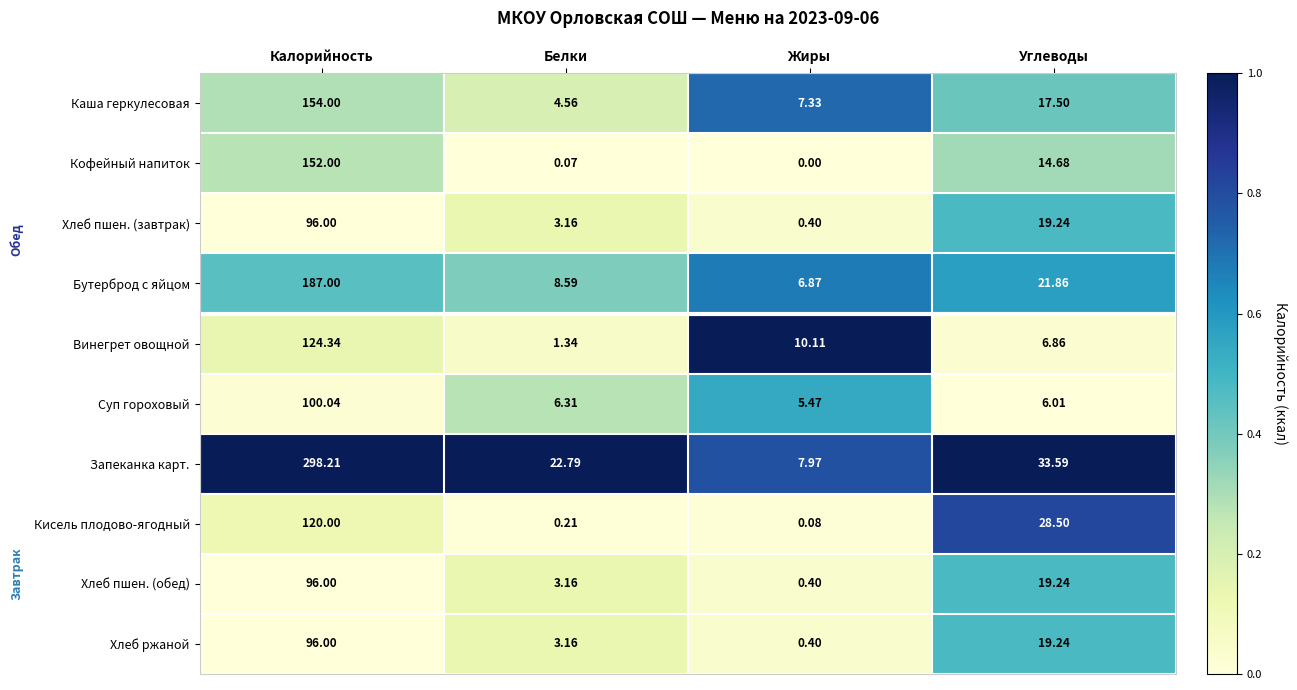

At how many categories does at least one series exceed 0?

4